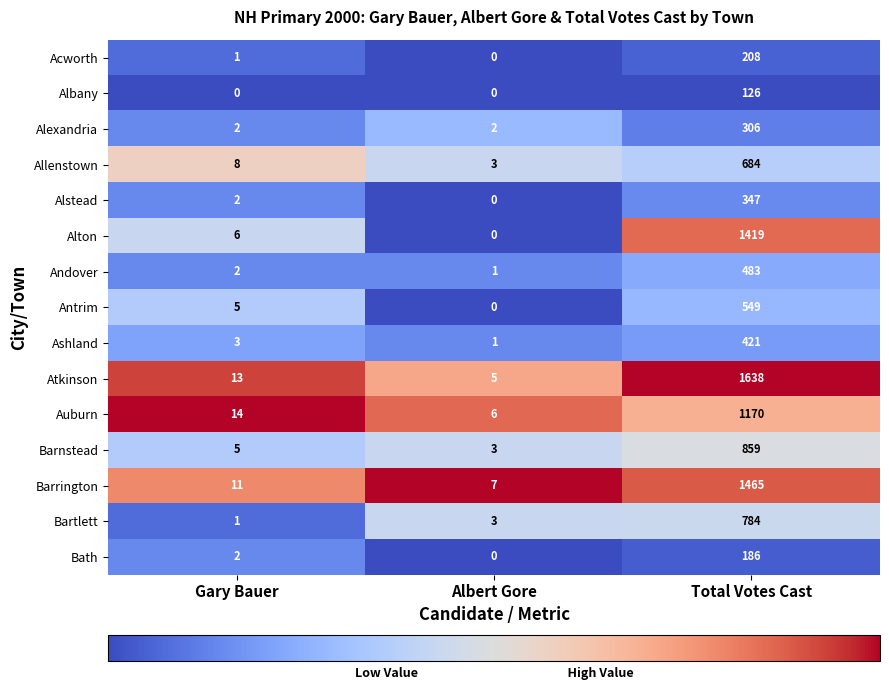

Which series changed the most between Gary Bauer and Total Votes Cast?

Atkinson